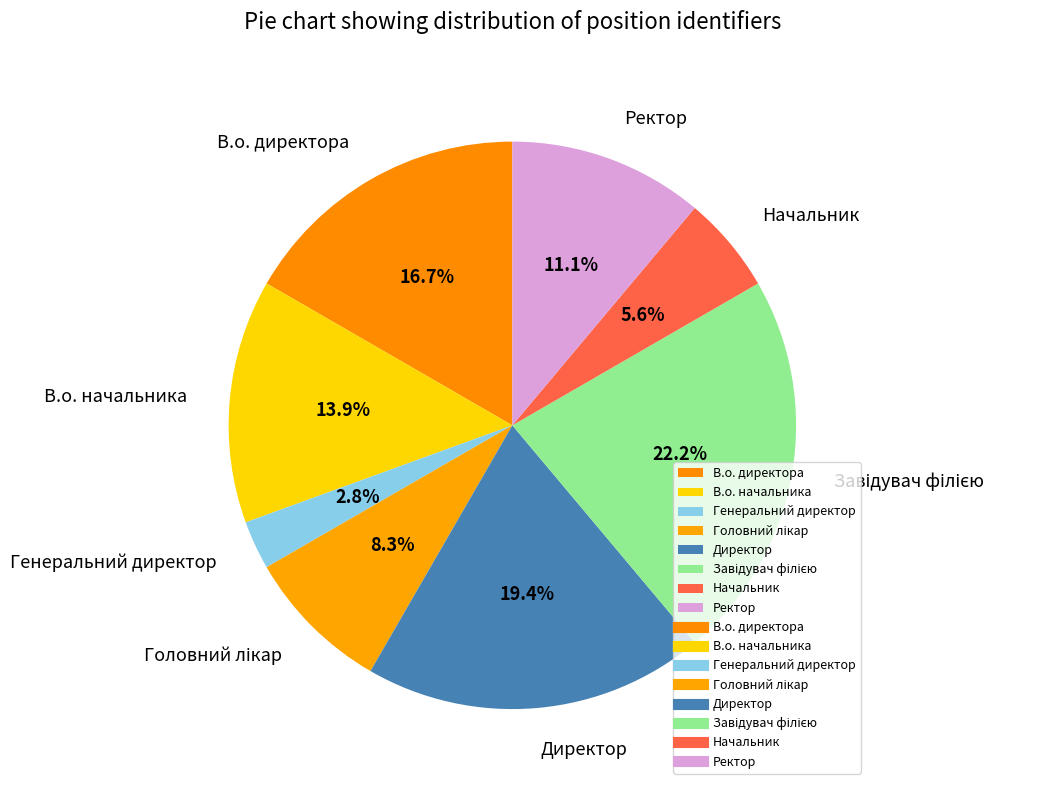

Does Начальник represent more than half of the total?

No